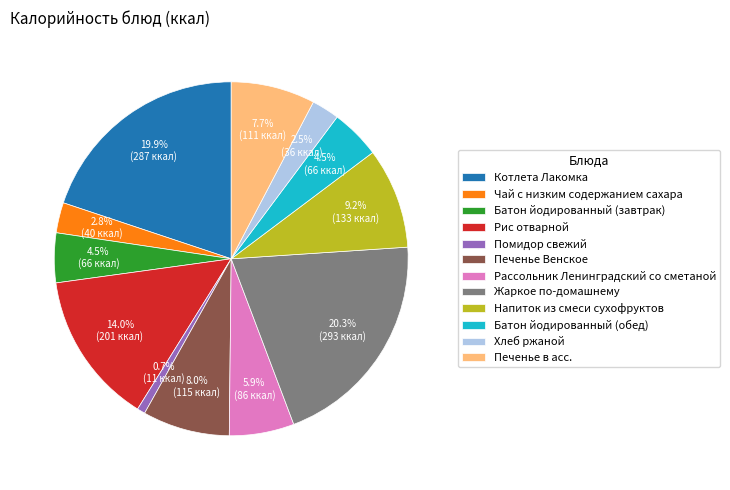

Is Помидор свежий the majority of the pie?

No